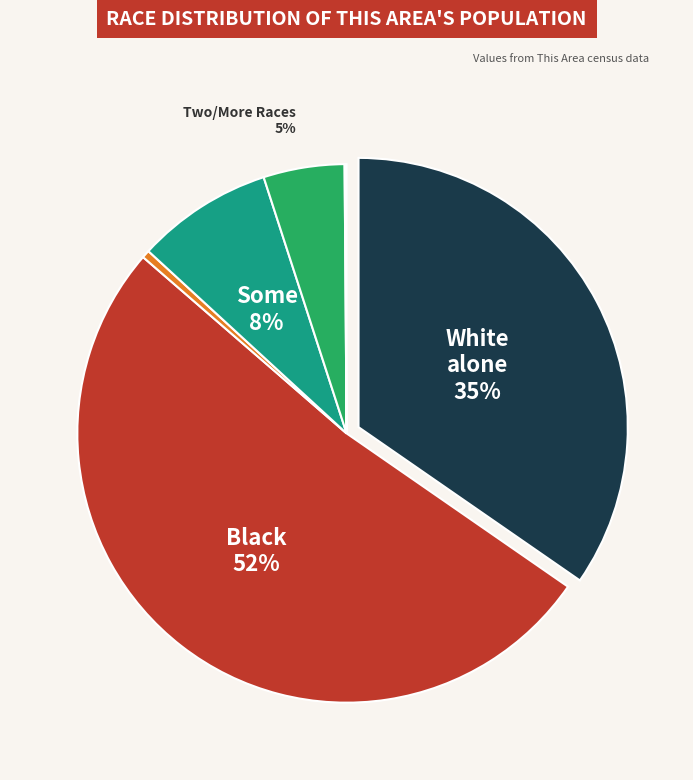

To the nearest percent, what is the difference between the largest and smallest slice percentages?

52%